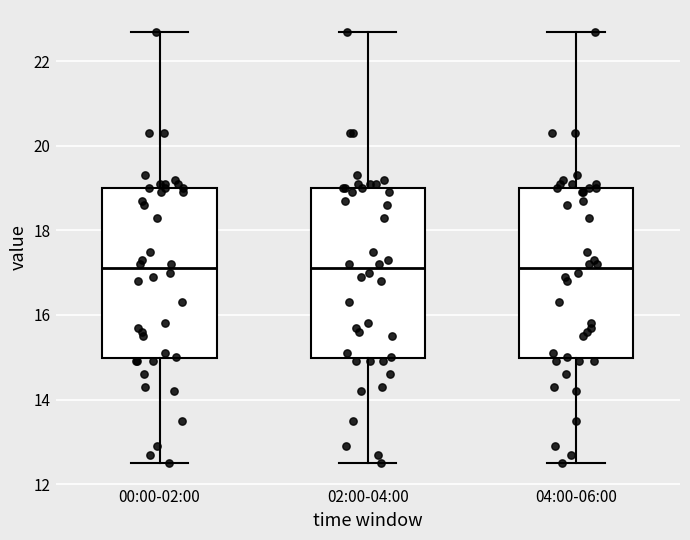

Where is the upper edge of the box for 00:00-02:00 on the y-axis? The values are not printed on the chart, so give them approximately, as read against the axis.

19.0